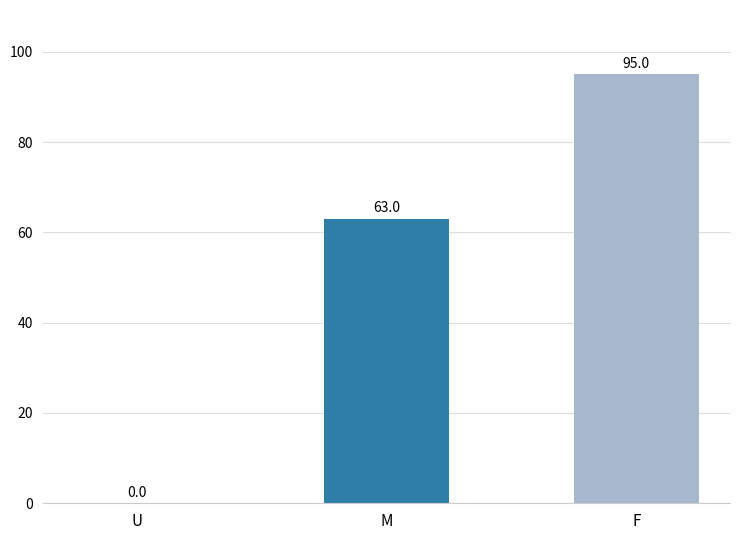

Reading left to right, what are all the values shown in this chart?

U=0	M=63	F=95